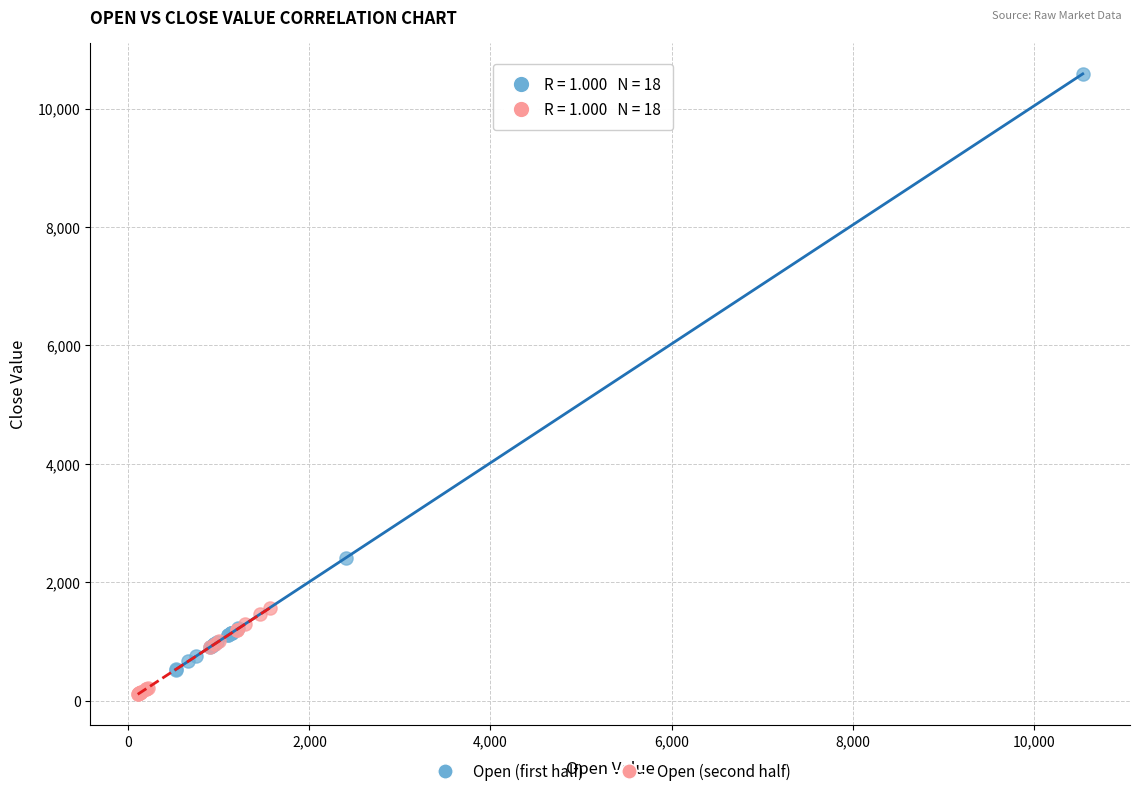

Which series has the largest Y range (max minus min)?

Open (first half)